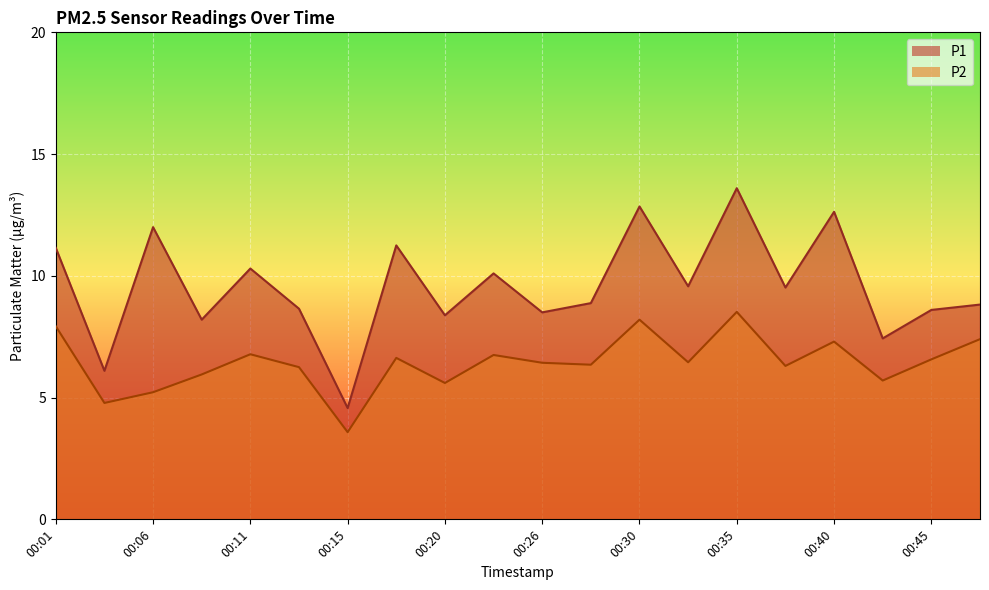

Reading right to left, extract all data points from this chart.

P1: 00:48=8.8	00:45=8.6	00:43=7.4	00:40=12.6	00:38=9.5	00:35=13.6	00:33=9.6	00:30=12.8	00:28=8.9	00:26=8.5	00:23=10.1	00:20=8.4	00:18=11.2	00:15=4.6	00:13=8.7	00:11=10.3	00:08=8.2	00:06=12.0	00:03=6.1	00:01=11.2
P2: 00:48=7.4	00:45=6.6	00:43=5.7	00:40=7.3	00:38=6.3	00:35=8.5	00:33=6.5	00:30=8.2	00:28=6.3	00:26=6.4	00:23=6.8	00:20=5.6	00:18=6.6	00:15=3.6	00:13=6.2	00:11=6.8	00:08=6.0	00:06=5.2	00:03=4.8	00:01=7.9